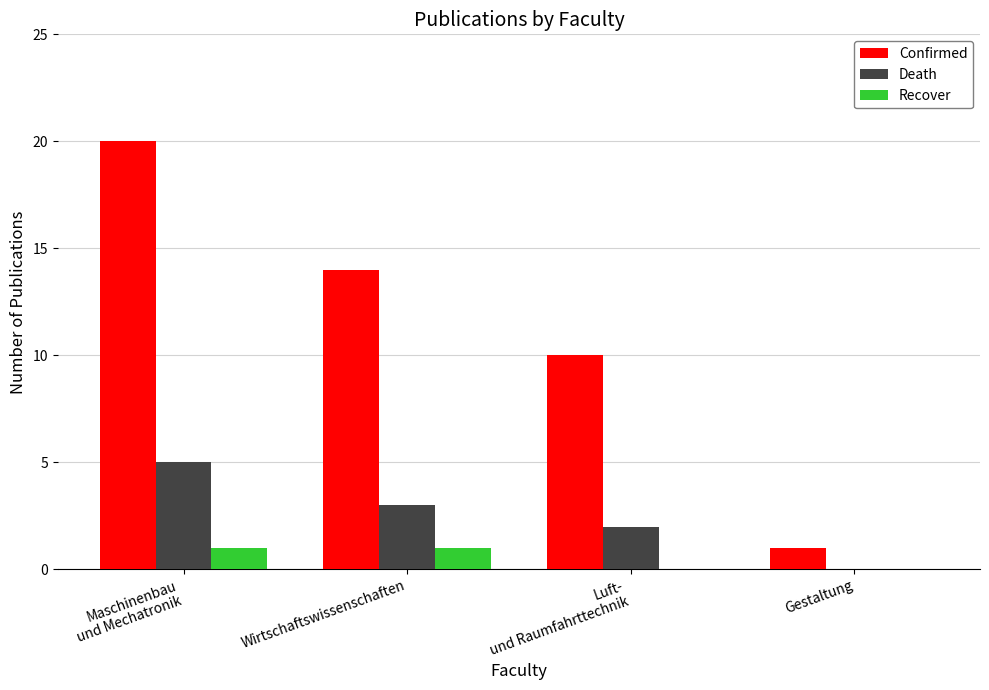

How many Death values are between 2 and 5?

3